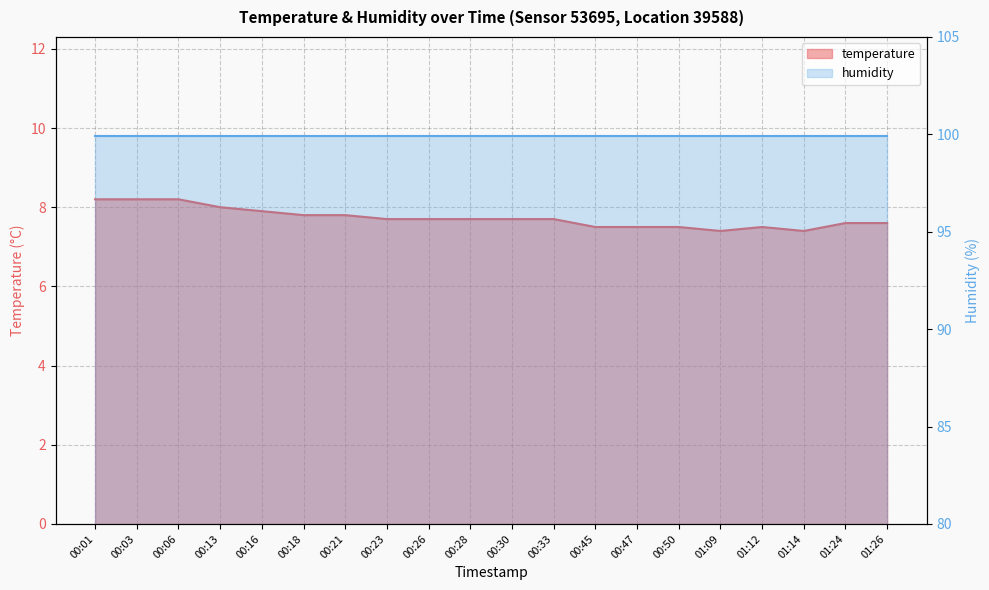

Which label corresponds to the smallest value in the chart?

01:09